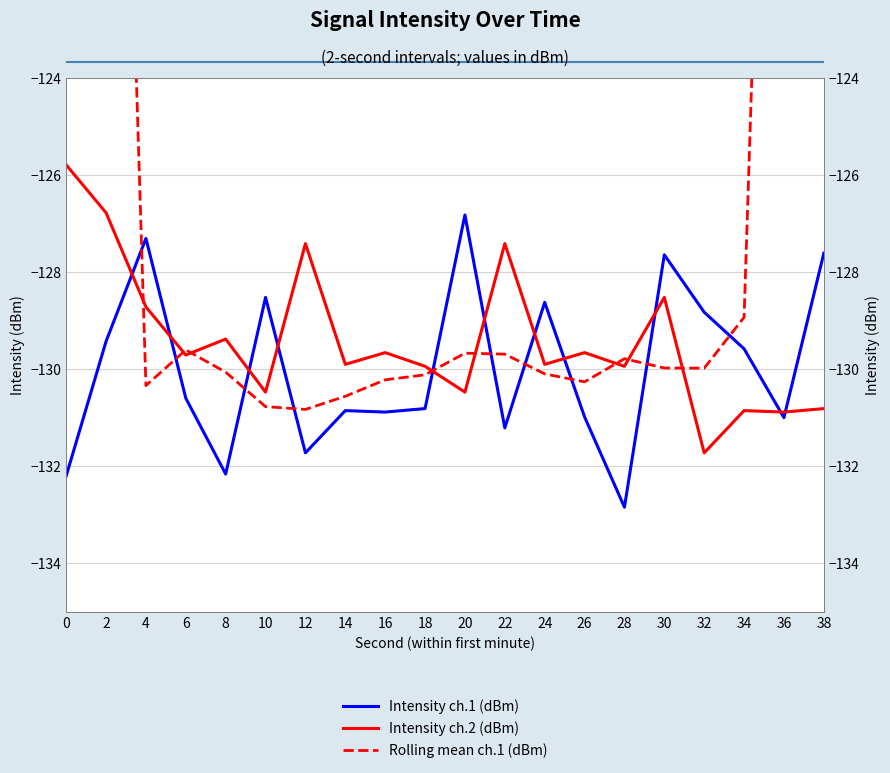

What is the difference between the maximum and minimum values in the Rolling mean ch.1 (dBm) series?

53.2